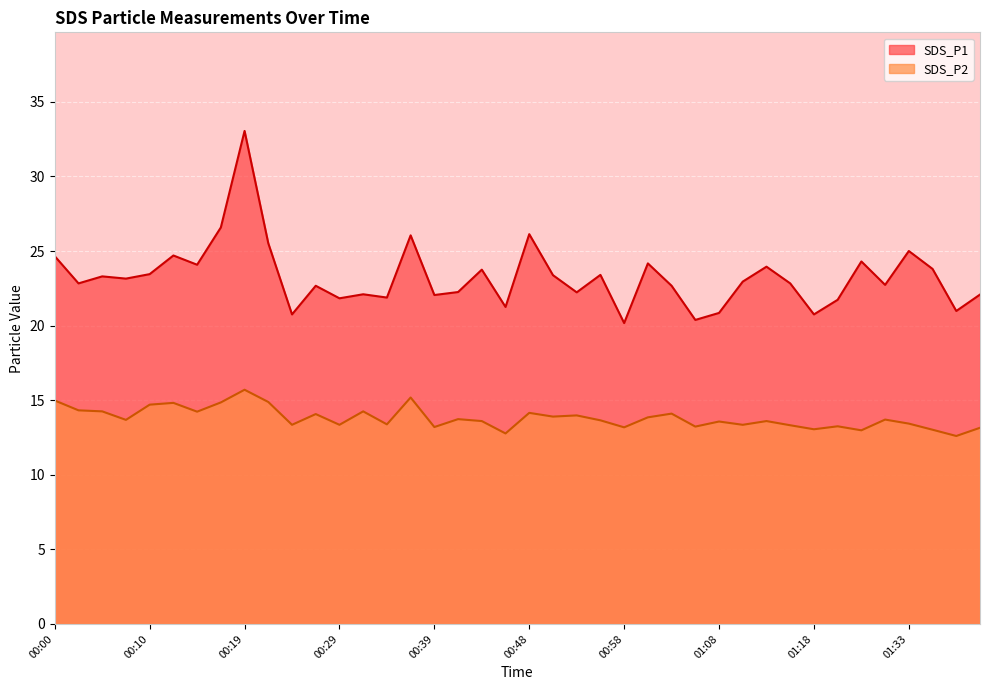

True or false: SDS_P2 and SDS_P1 cross at least once.

False